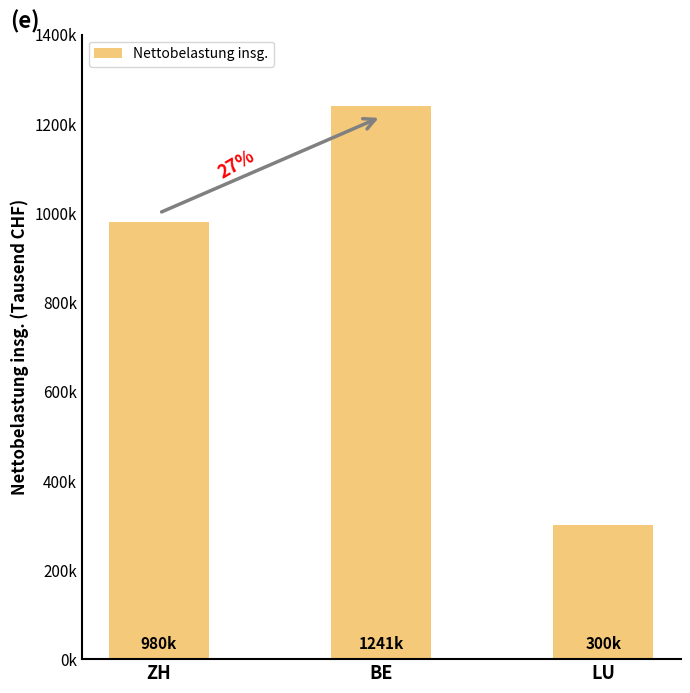

Does the chart contain any negative values?

No